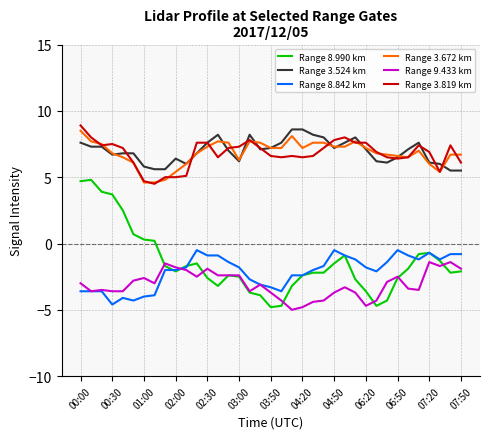

True or false: Range 3.819 km and Range 8.990 km cross at least once.

False